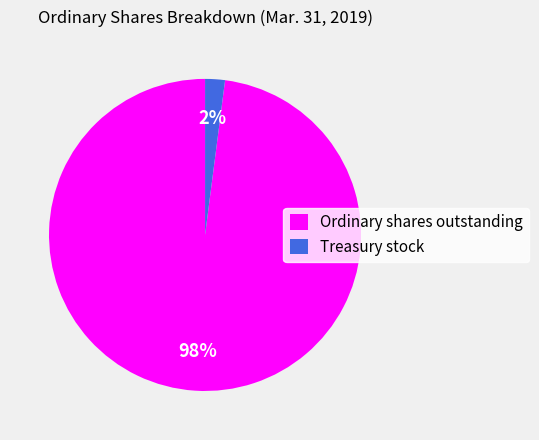

True or false: Treasury stock accounts for 2% of the total.

True